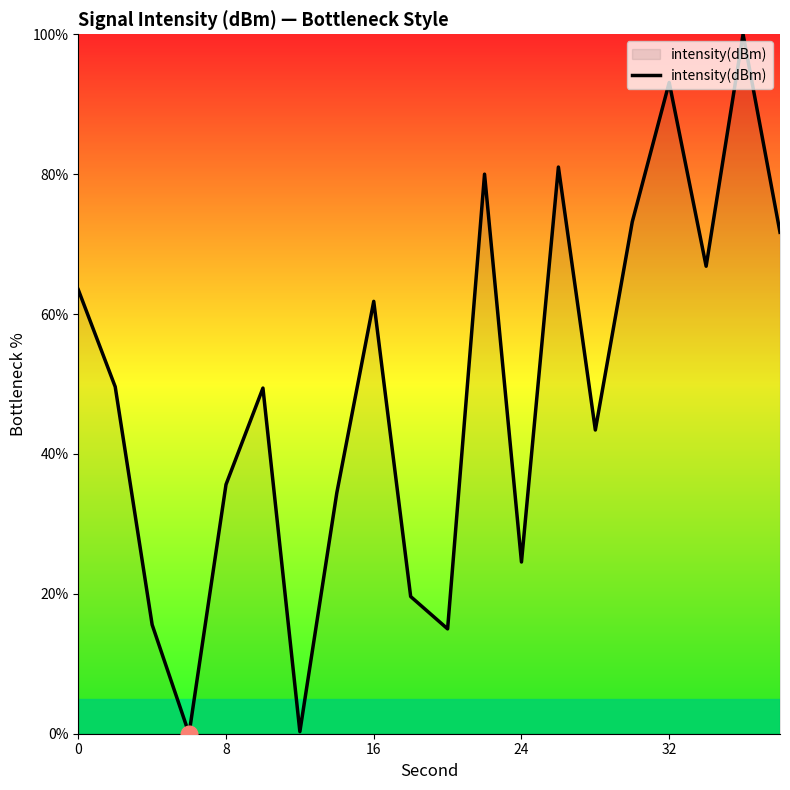

What is the greatest value displayed?

100.0